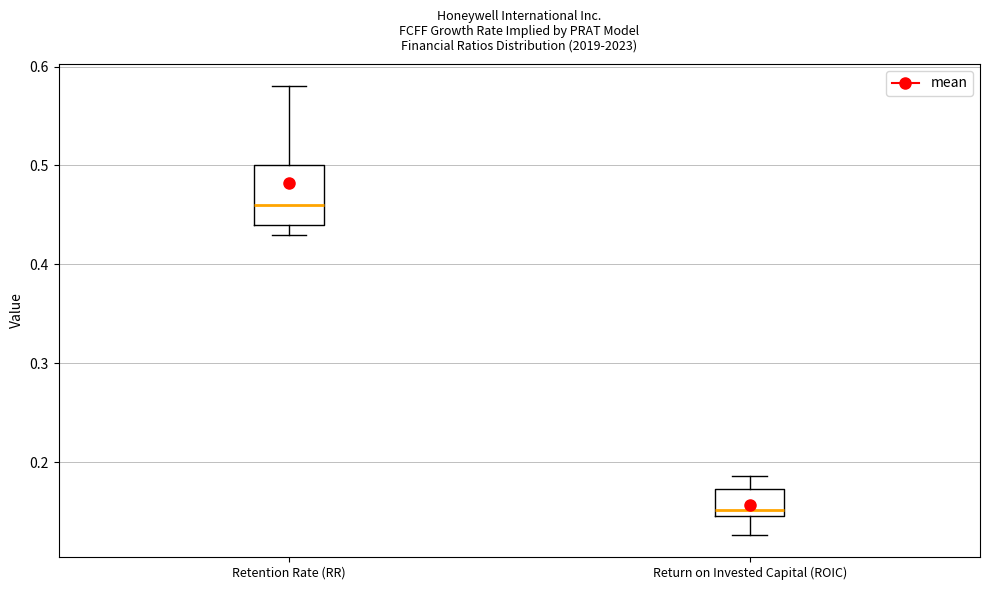

Where does the lower whisker of the box for Return on Invested Capital (ROIC) end on the y-axis? The values are not printed on the chart, so give them approximately, as read against the axis.

0.13